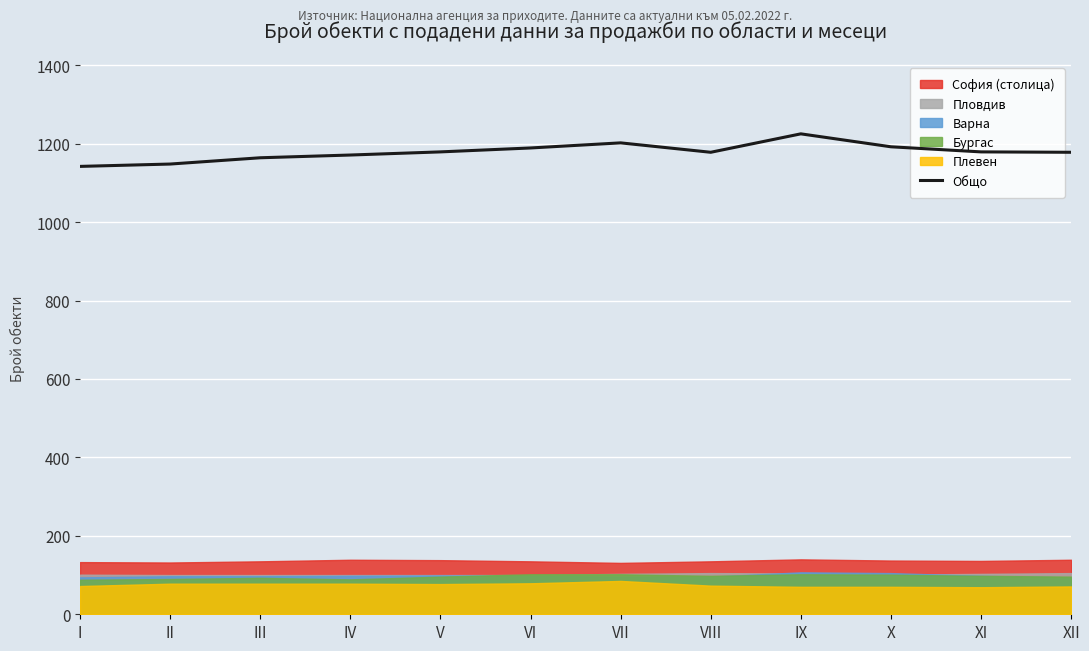

What is the minimum value for Общо?

1142